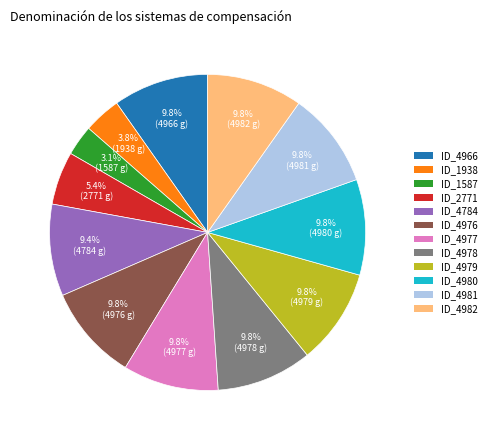

What is the ratio of the value at ID_4977 to the value at ID_4784?

1.0